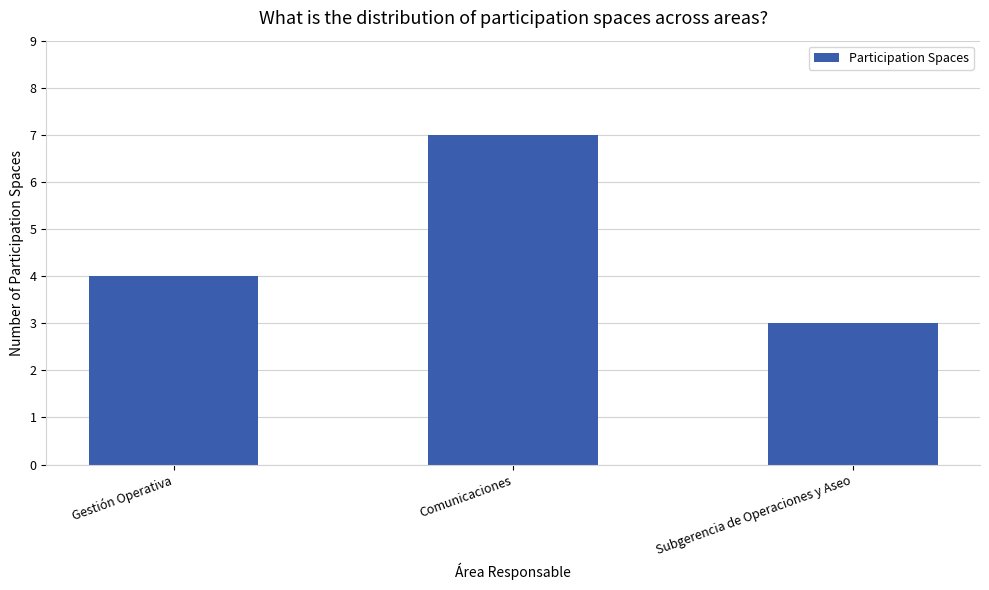

What is the value of the 1st bar from the left?

4